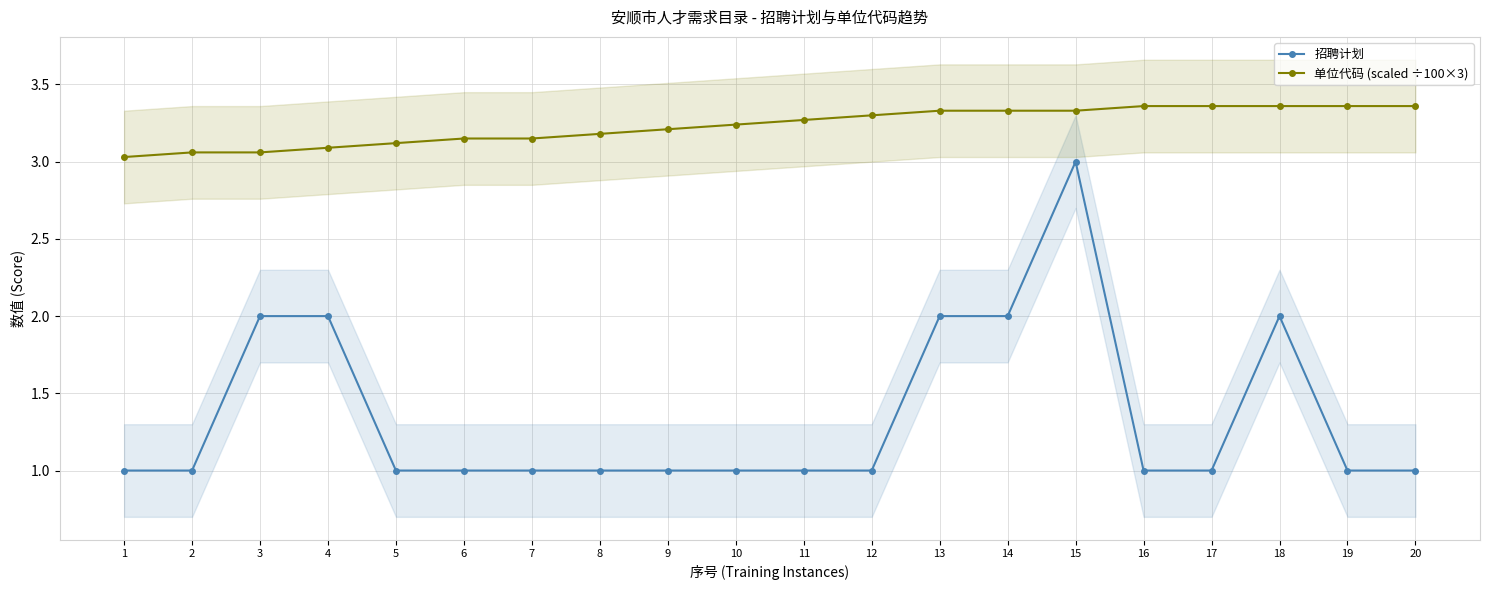

What is the minimum value for 招聘计划?

1.0